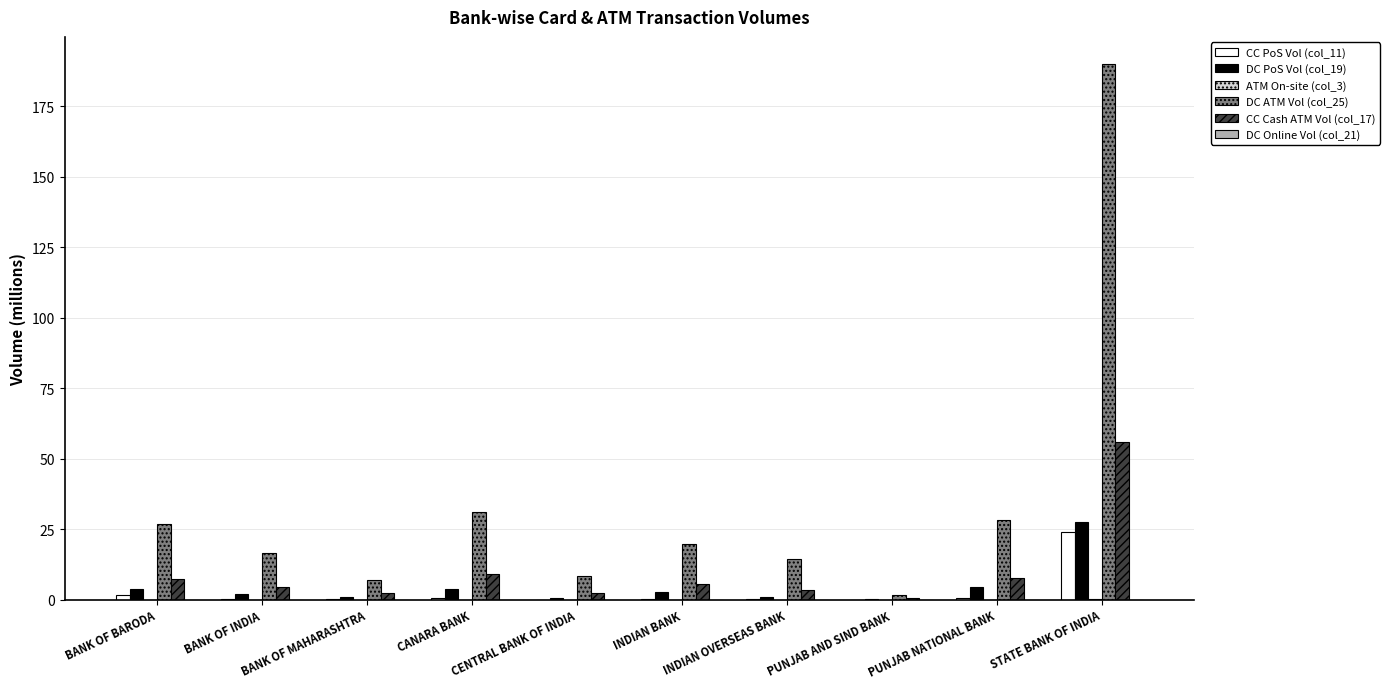

What is the spread (max minus min) of values at STATE BANK OF INDIA?

190.1